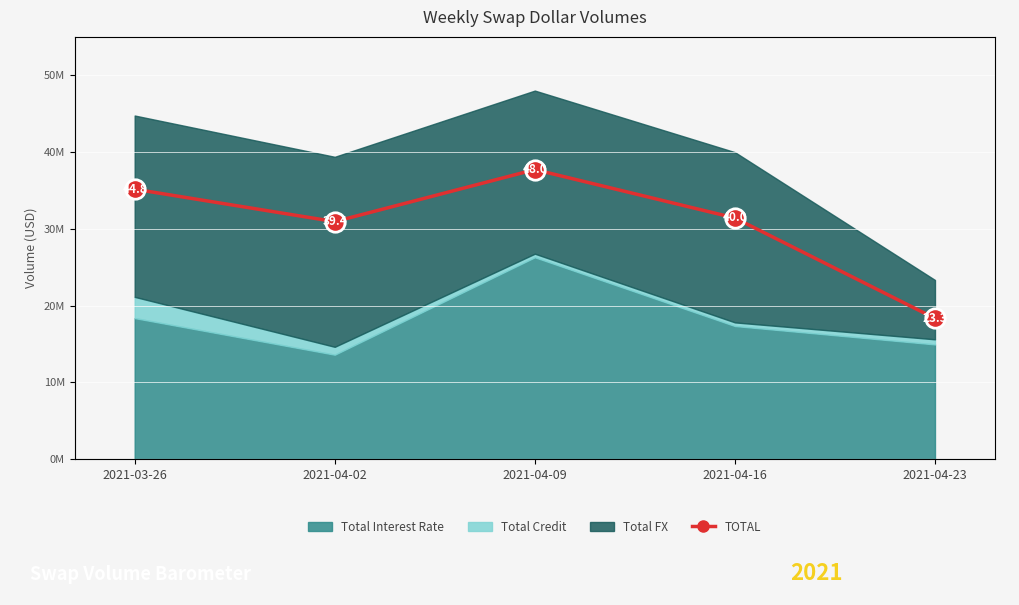

List the labels in order of value, smallest first.

2021-04-23, 2021-04-02, 2021-04-16, 2021-03-26, 2021-04-09